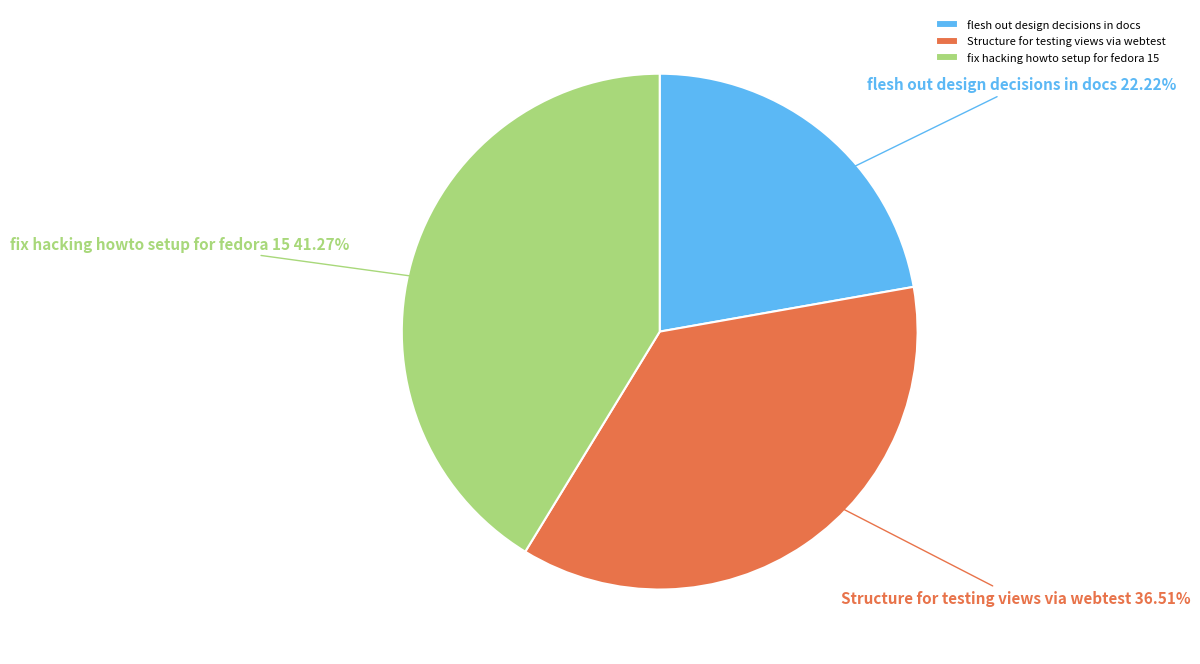

What percentage is the fix hacking howto setup for fedora 15 slice, to the nearest percent?

41%